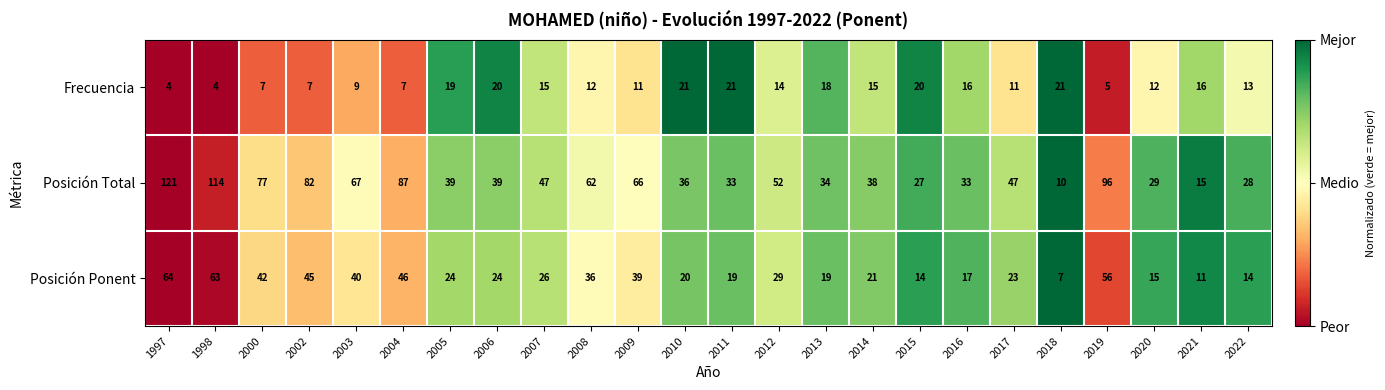

What is the minimum value shown in the chart?

4